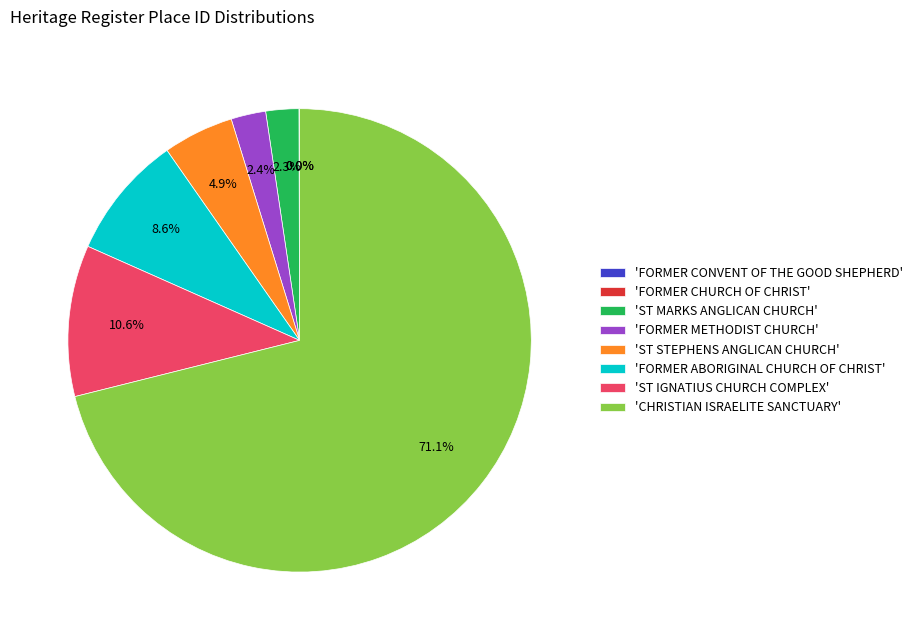

Which slice represents more than half of the pie?

'CHRISTIAN ISRAELITE SANCTUARY'